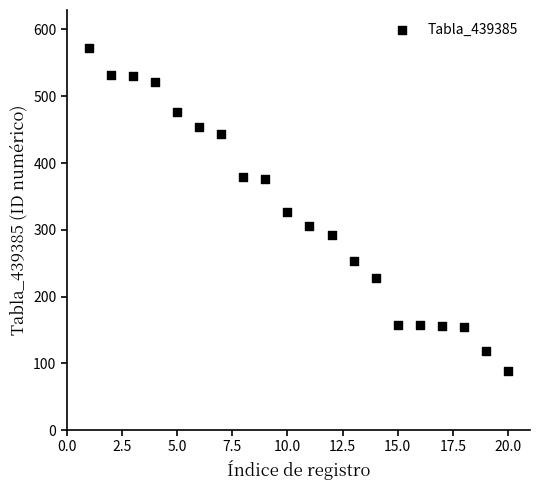

What is the range of Y values (max minus min)?

484